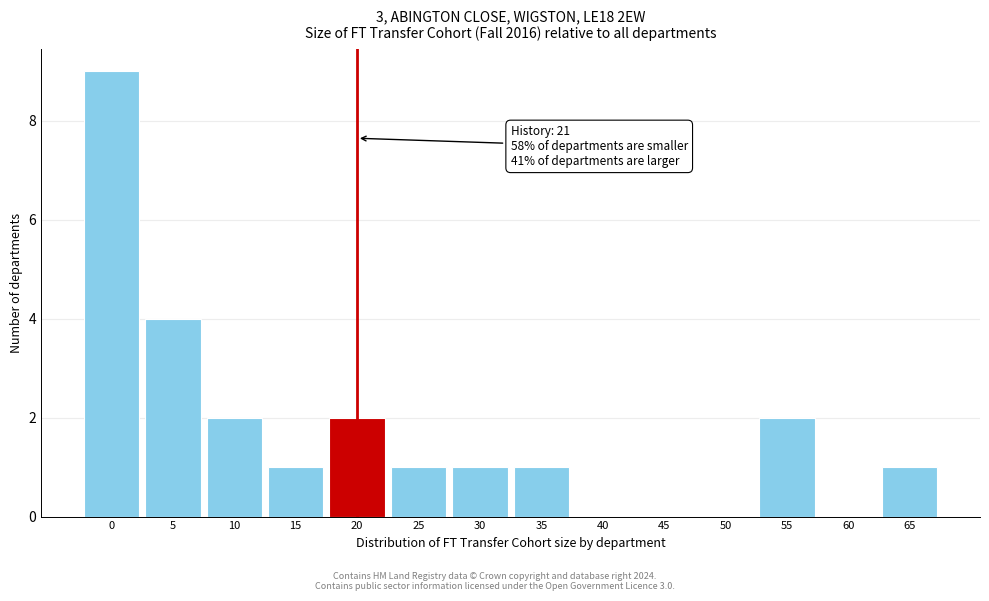

Reading left to right, list all the values displayed in this chart.

0=9	5=4	10=2	15=1	20=2	25=1	30=1	35=1	40=0	45=0	50=0	55=2	60=0	65=1